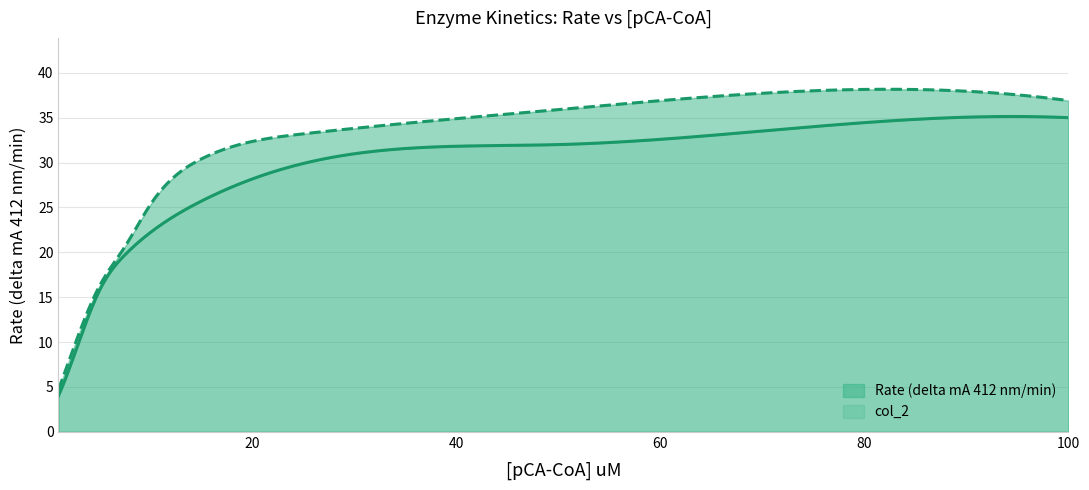

True or false: col_2 and Rate (delta mA 412 nm/min) intersect in this chart.

False